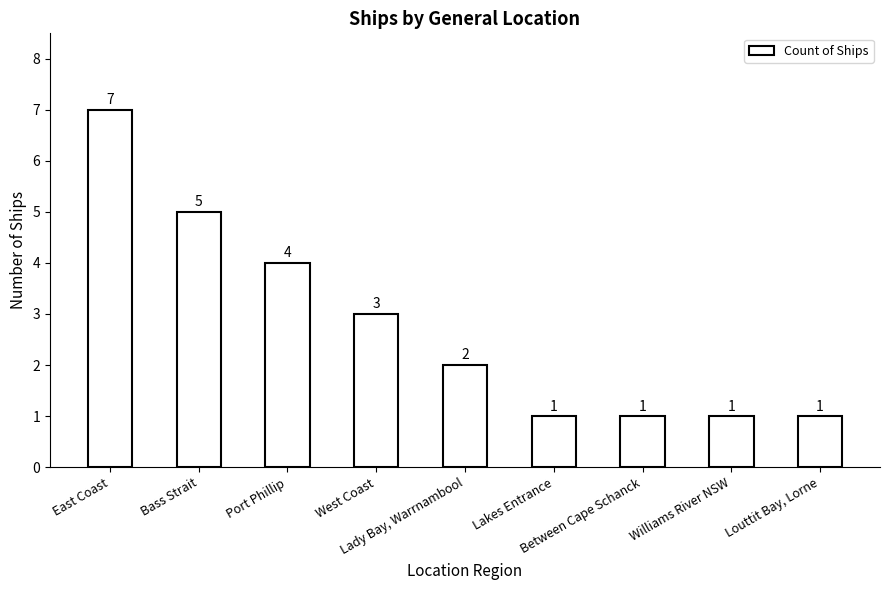

Count the number of categories in the chart.

9